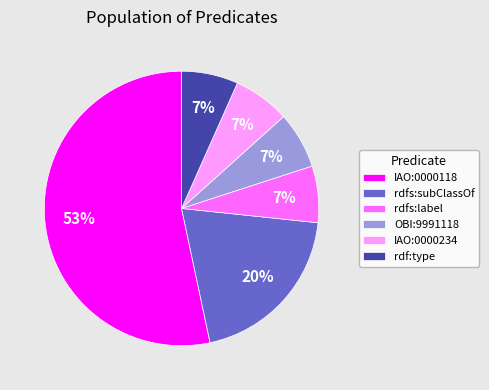

To the nearest percent, what is the average slice percentage?

17%